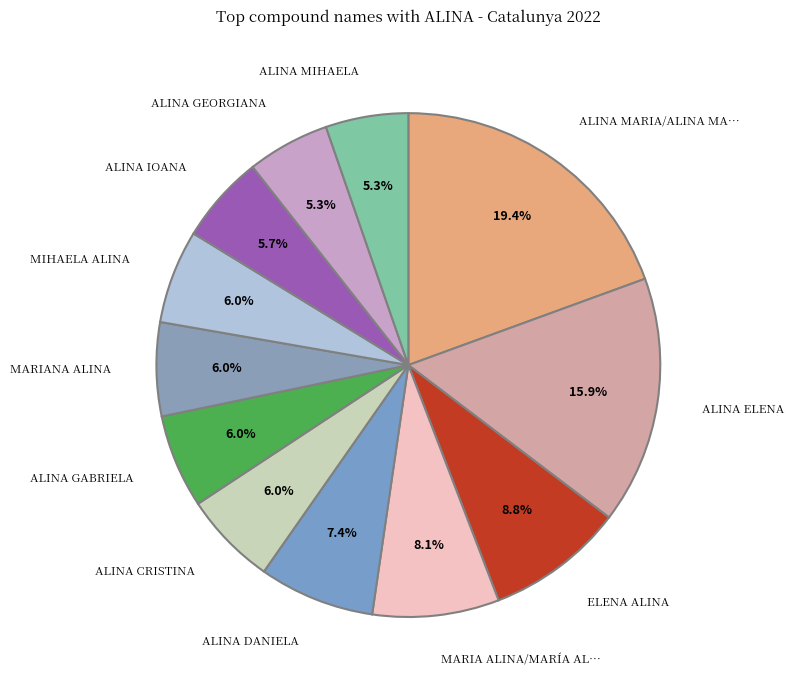

How many slices are in this pie chart?

12